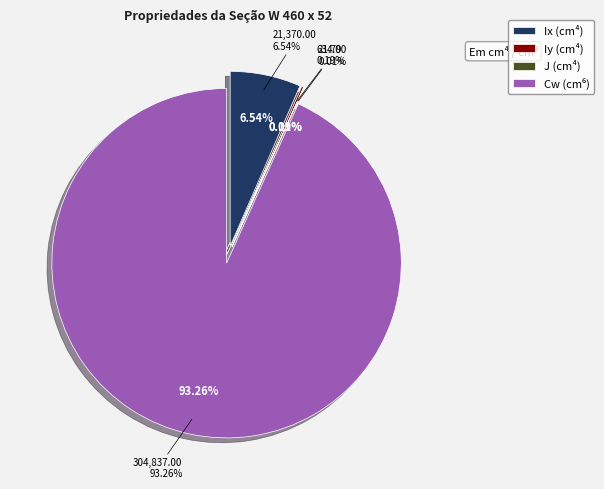

Between Momento de Inércia Y (Iy) and Constante de Empenamento (Cw), which is larger?

Constante de Empenamento (Cw)